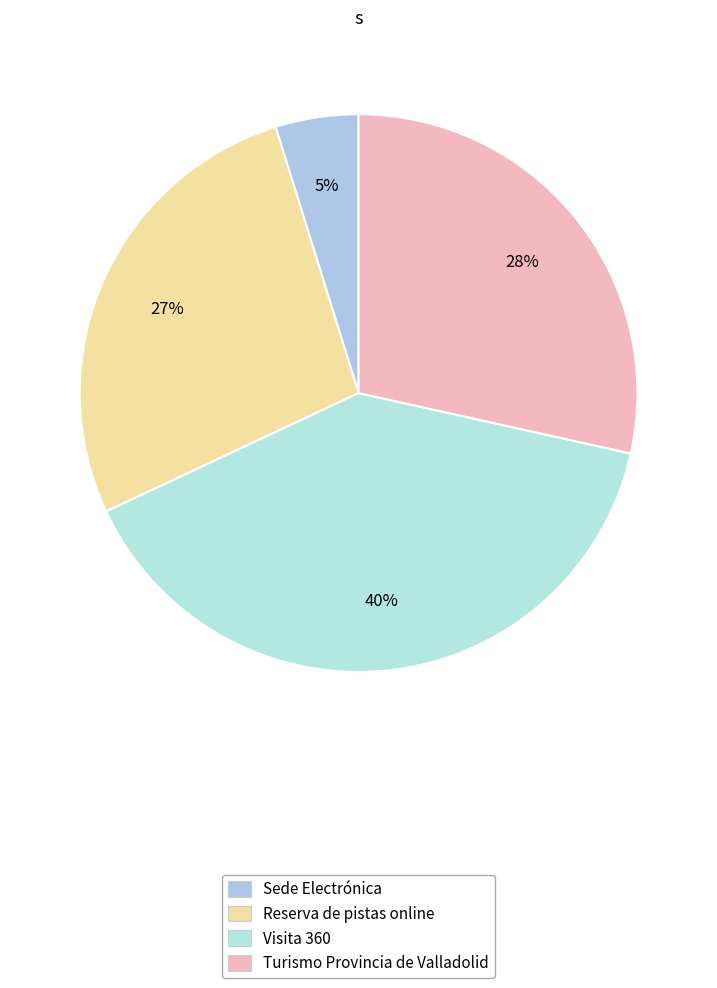

What is the largest slice in the pie chart?

Visita 360